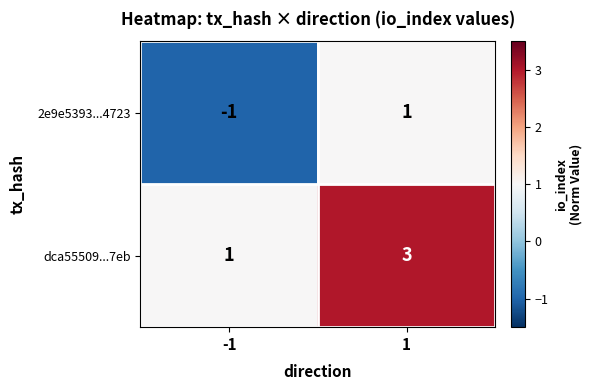

How many categories are shown in the chart?

2